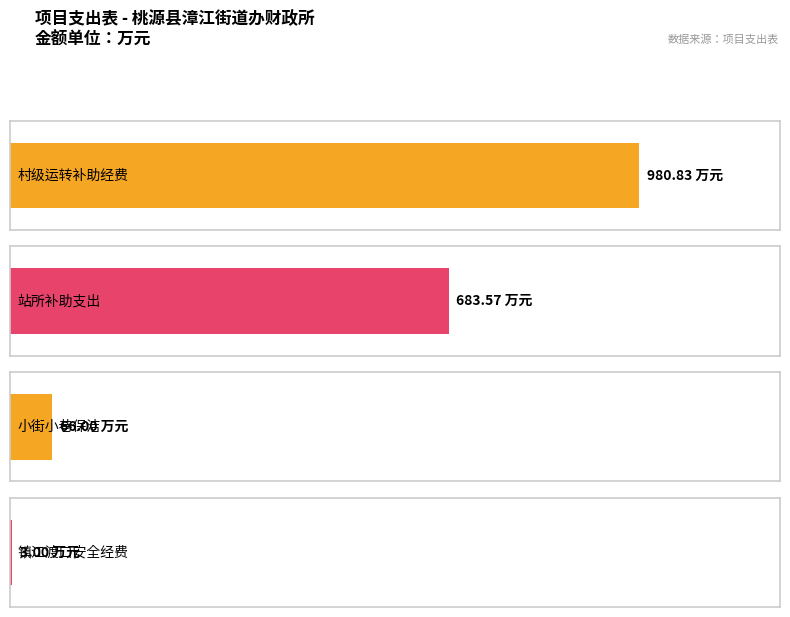

What is the value of the 经费拨款 bar at the 2nd from the left?

683.6